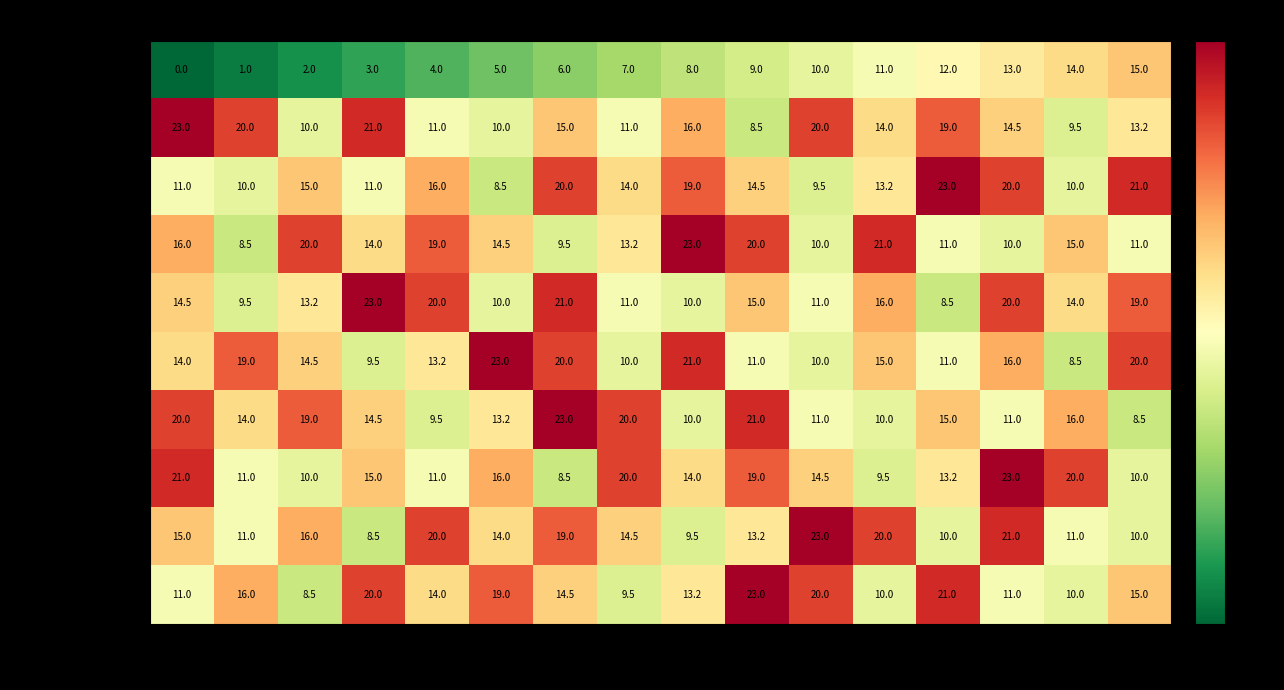

What is the difference between the highest and lowest values at 3?

18.0